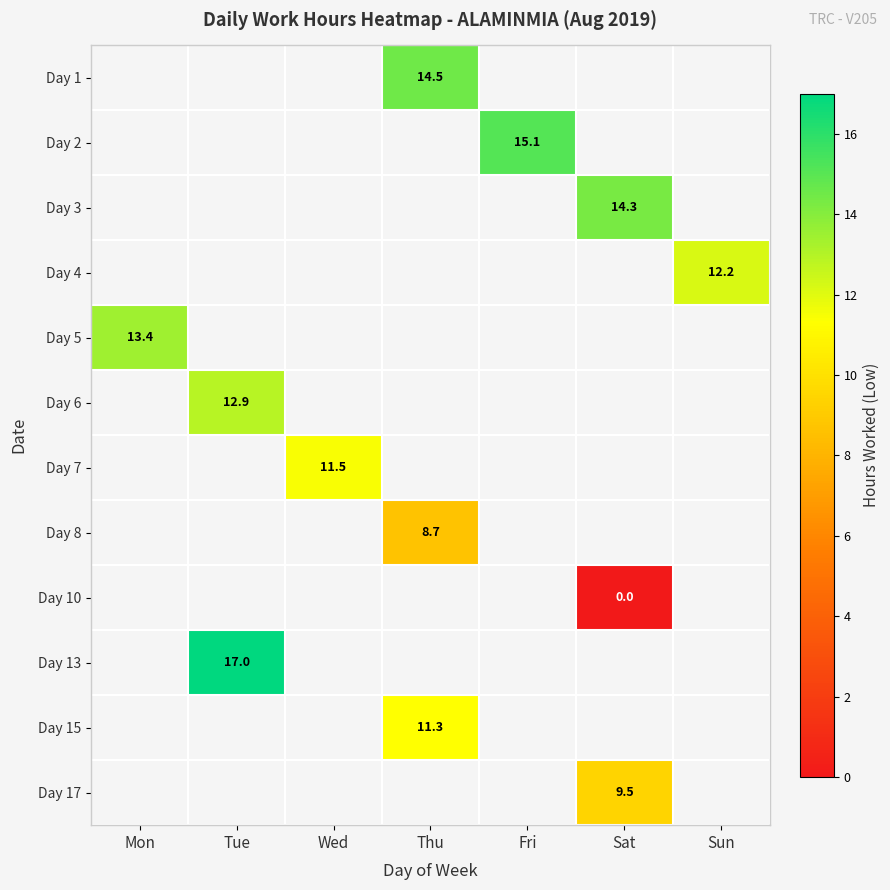

How many values in the Day 8 series exceed 8?

1